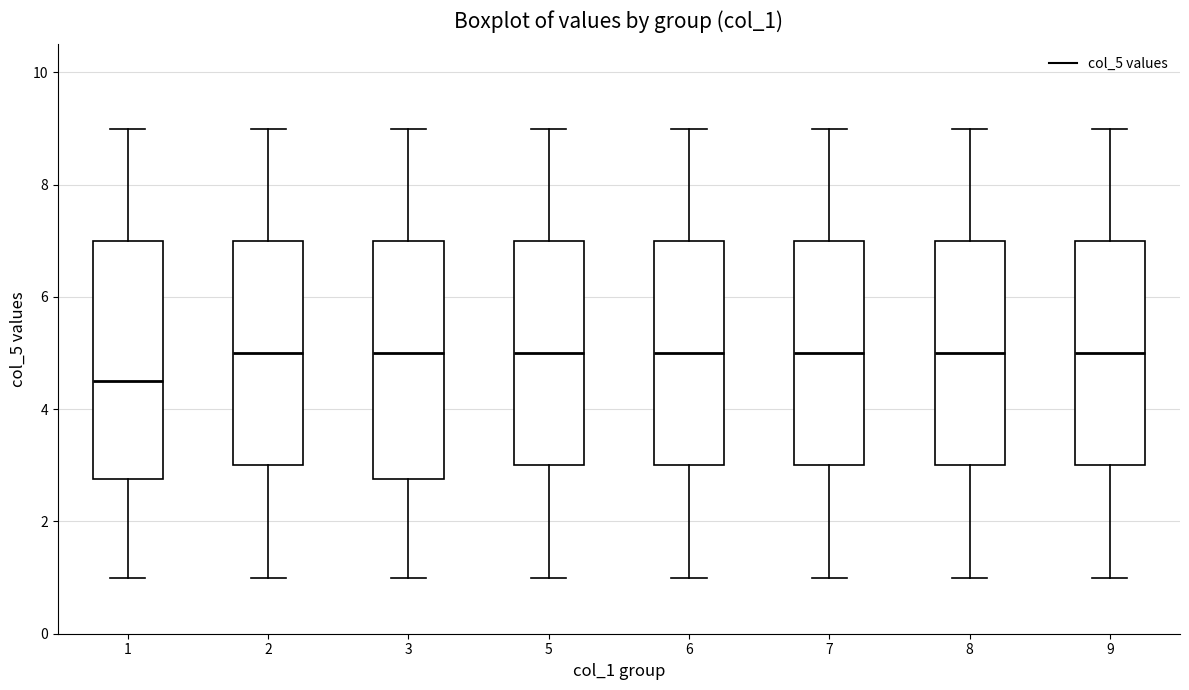

Which box's median line is the lowest?

1